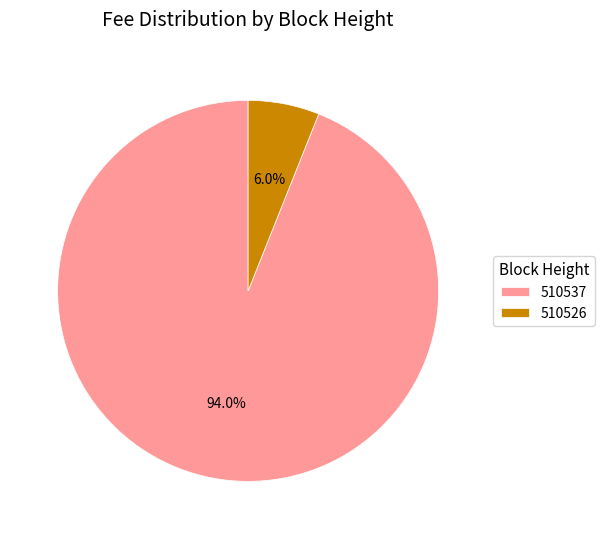

How many slices are in this pie chart?

2